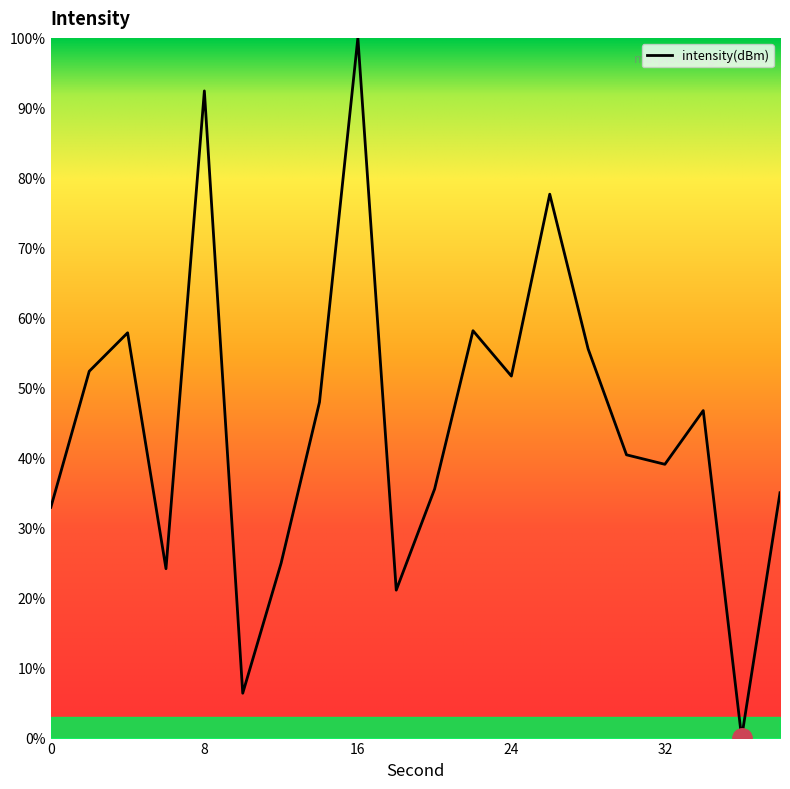

How many interior local peaks (higher than both neighbors) does the data have?

6